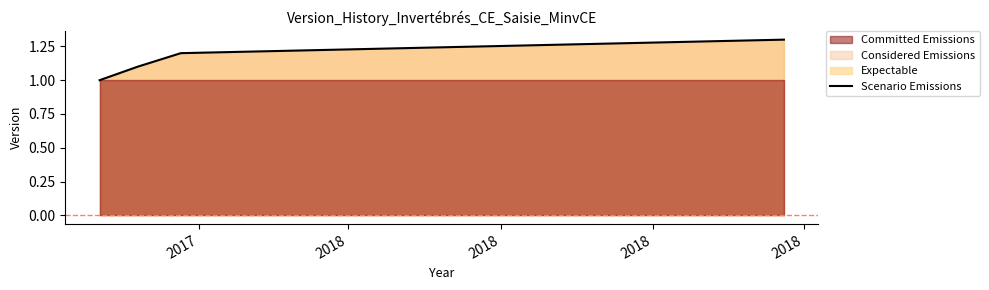

Reading right to left, transcribe all the data shown in this chart.

1.3	1.2	1.1	1.0